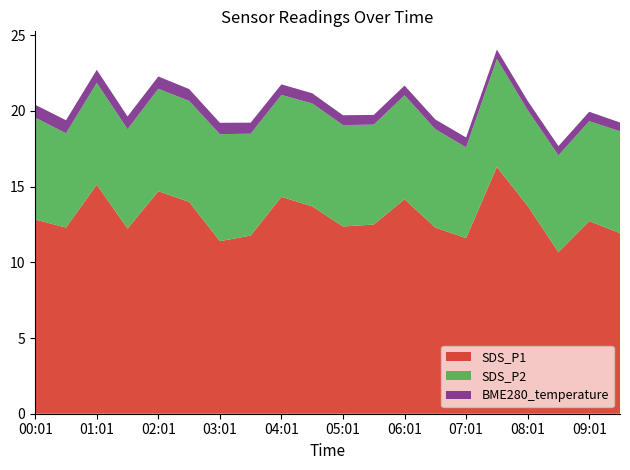

What is the total value across all series at 04:01?

21.8